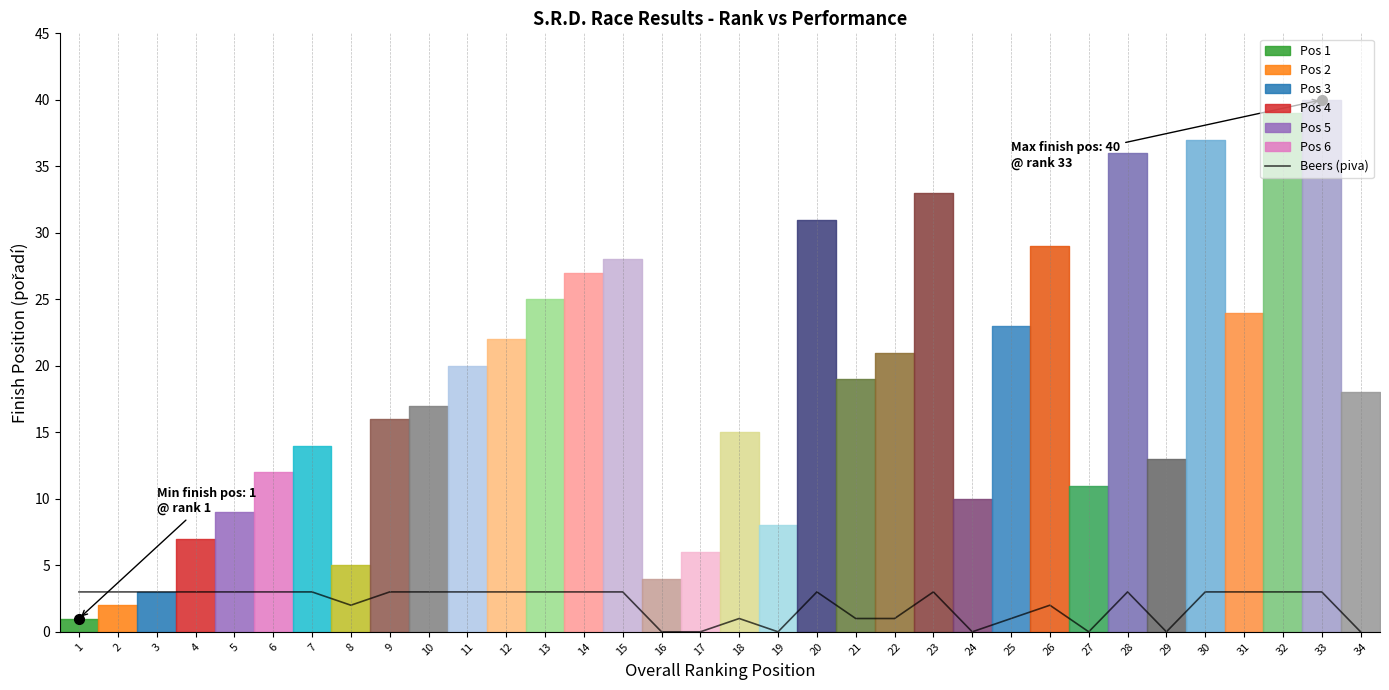

True or false: Beers (piva) has a value of -2 at 29.

False